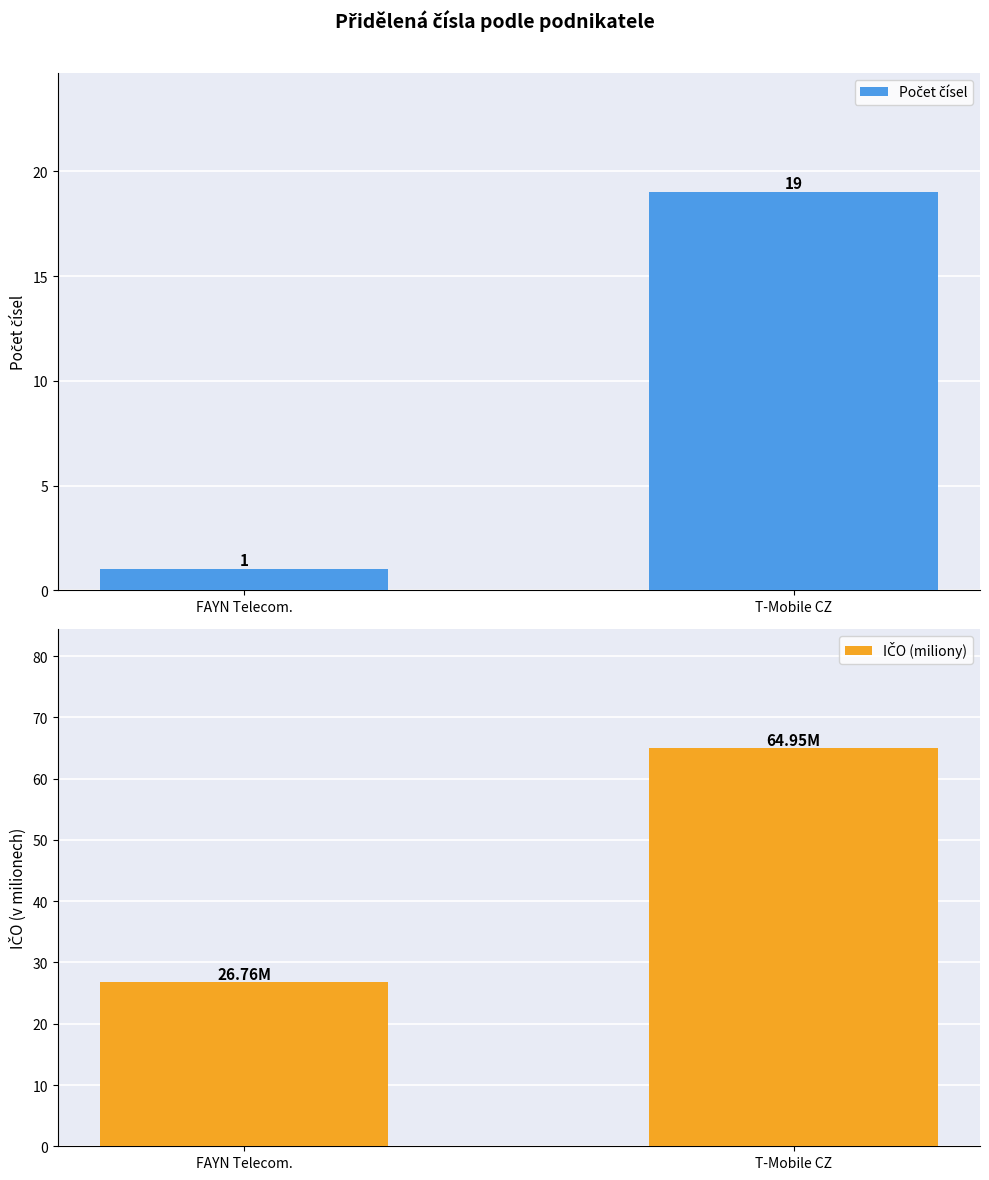

At which label does Počet čísel reach its minimum?

FAYN Telecom.